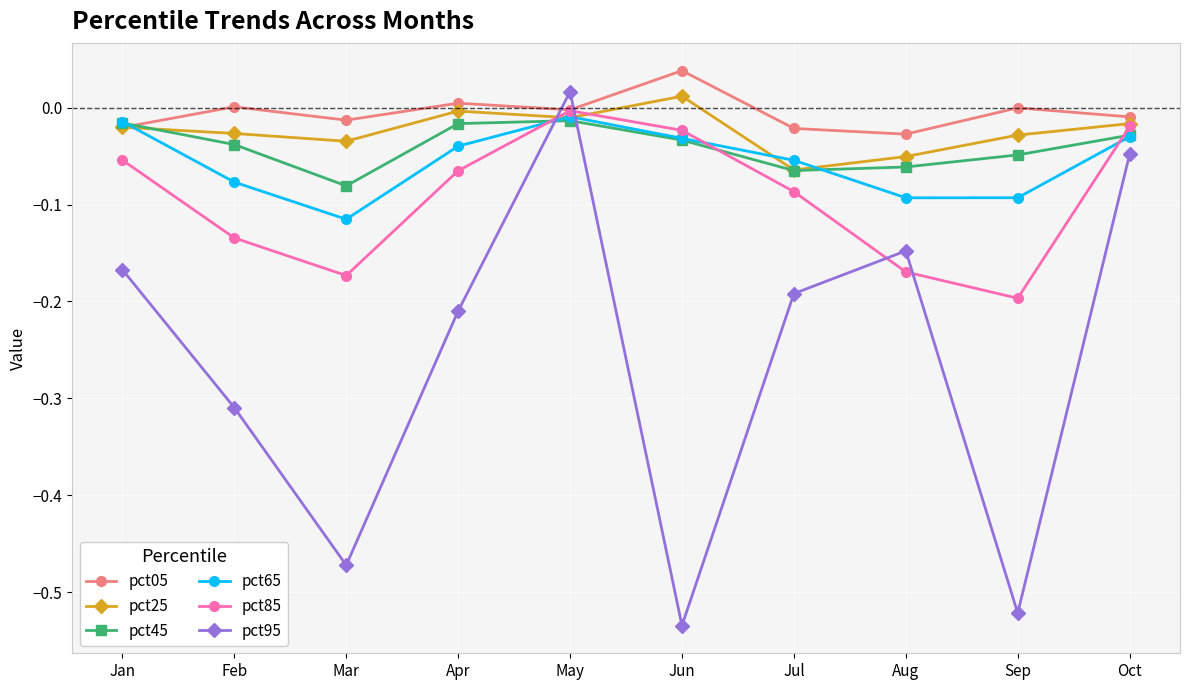

What is the difference between the highest and lowest values at Jan?

0.2